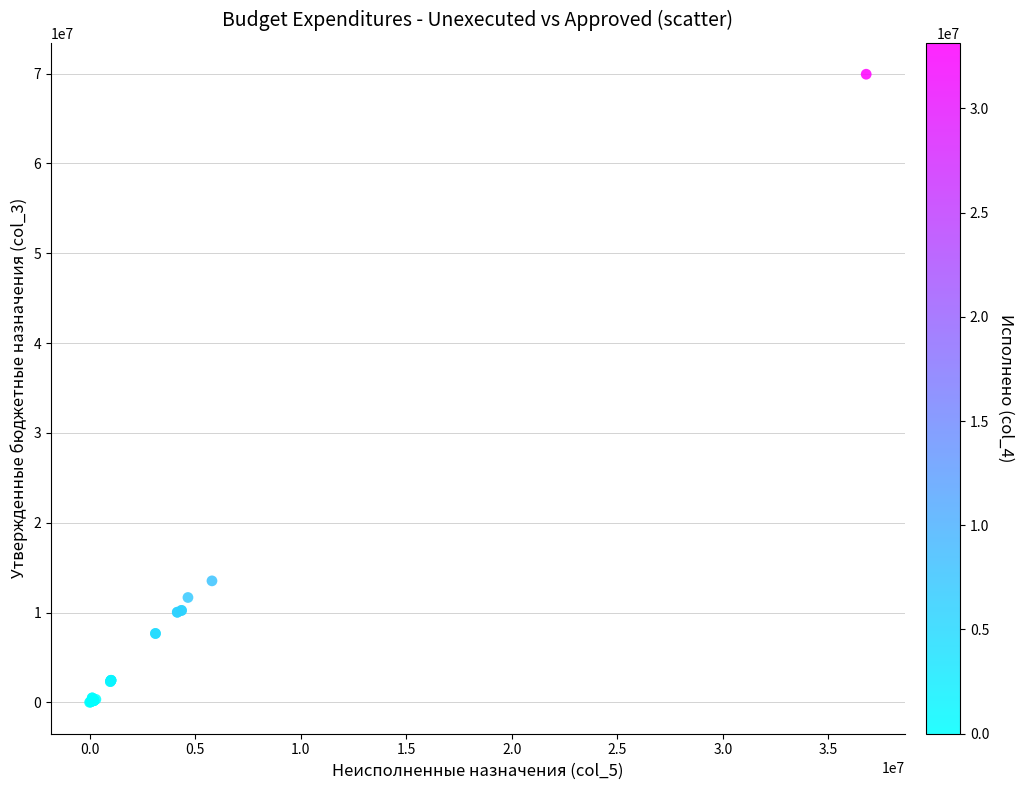

What Y value in the scatter plot is closest to 34971344?

13528230.0